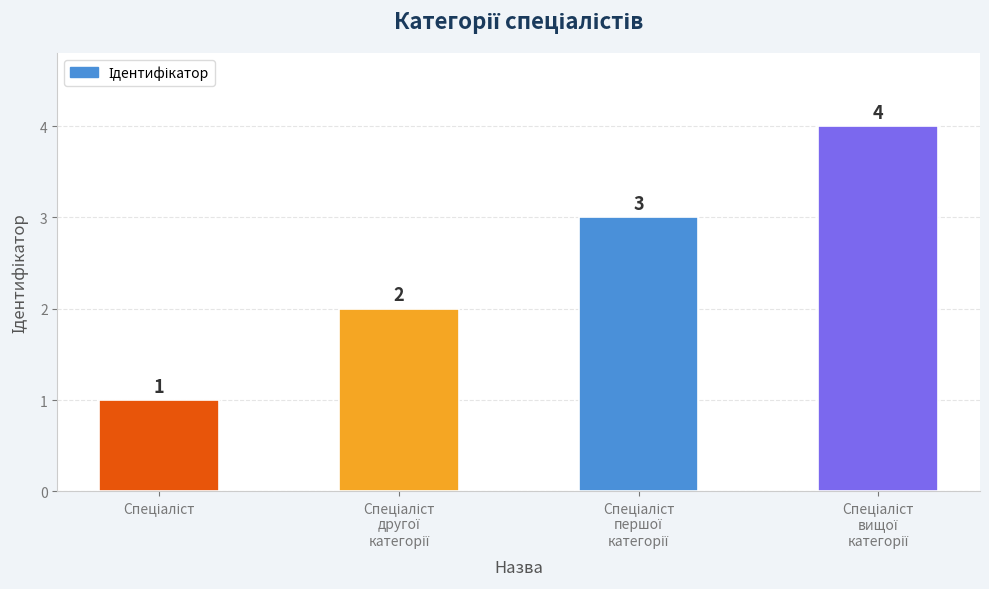

What is the value of the 1st bar from the left?

1